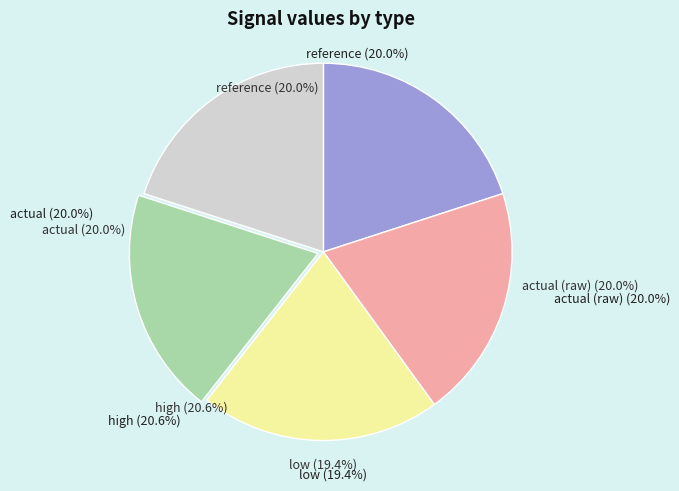

Which category has the smallest portion of the pie?

low